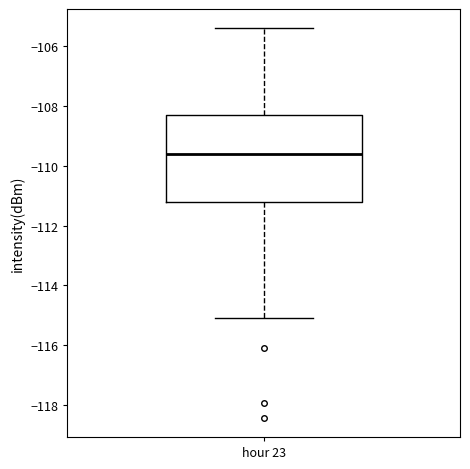

Transcribe this box plot: give where the median line is, the range the box spans, and where the two whiskers end, as read against the y-axis. The values are not printed on the chart, so give them approximately, as read against the axis.

median -109.6, box -111.2 to -108.2, whiskers -115.2 to -105.4